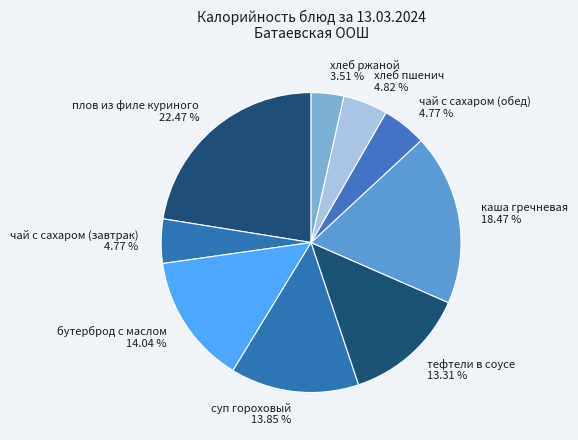

To the nearest percent, what is the difference between the чай с сахаром (обед) and суп гороховый slice percentages?

9%